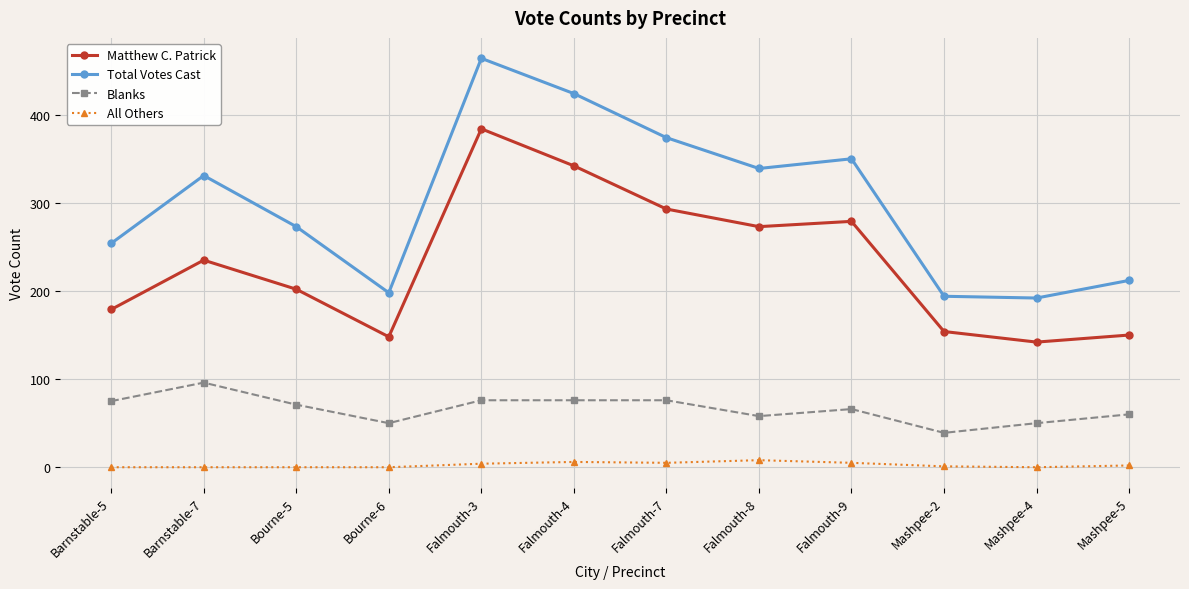

Which series has the largest total across all categories?

Total Votes Cast